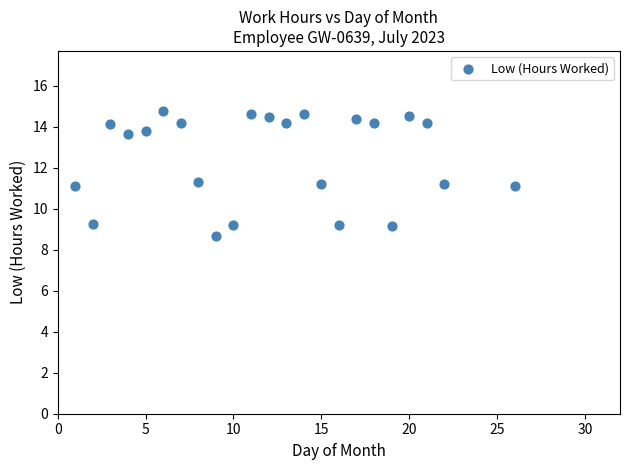

What is the range of Y values (max minus min)?

6.1